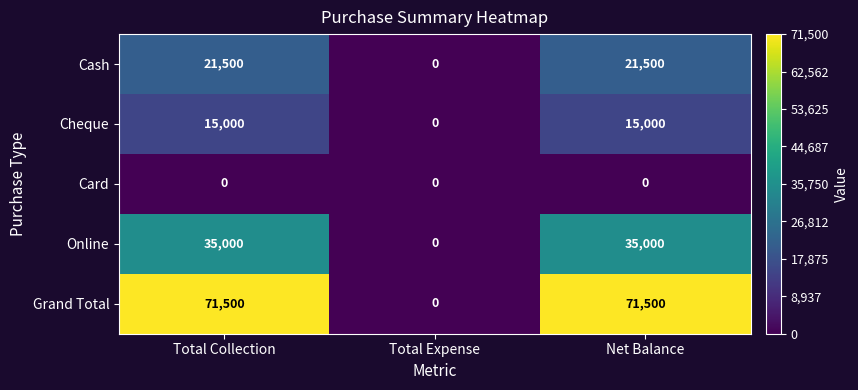

Reading left to right, list all the values displayed in this chart.

Cash: Total Collection=21500	Total Expense=0	Net Balance=21500
Cheque: Total Collection=15000	Total Expense=0	Net Balance=15000
Card: Total Collection=0	Total Expense=0	Net Balance=0
Online: Total Collection=35000	Total Expense=0	Net Balance=35000
Grand Total: Total Collection=71500	Total Expense=0	Net Balance=71500